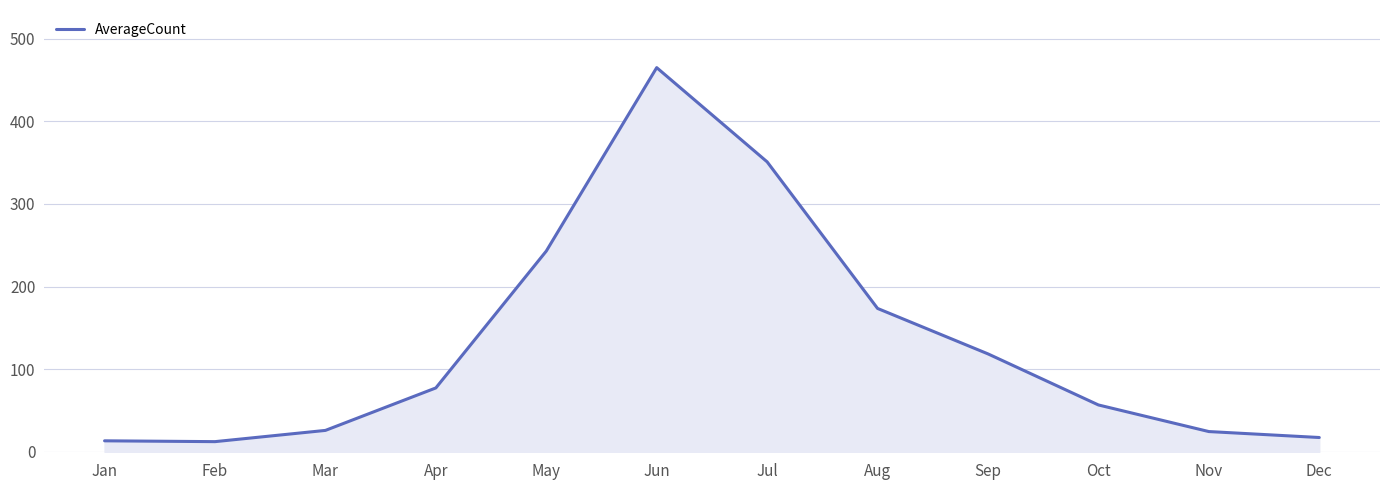

What is the approximate value at Feb?

12.4